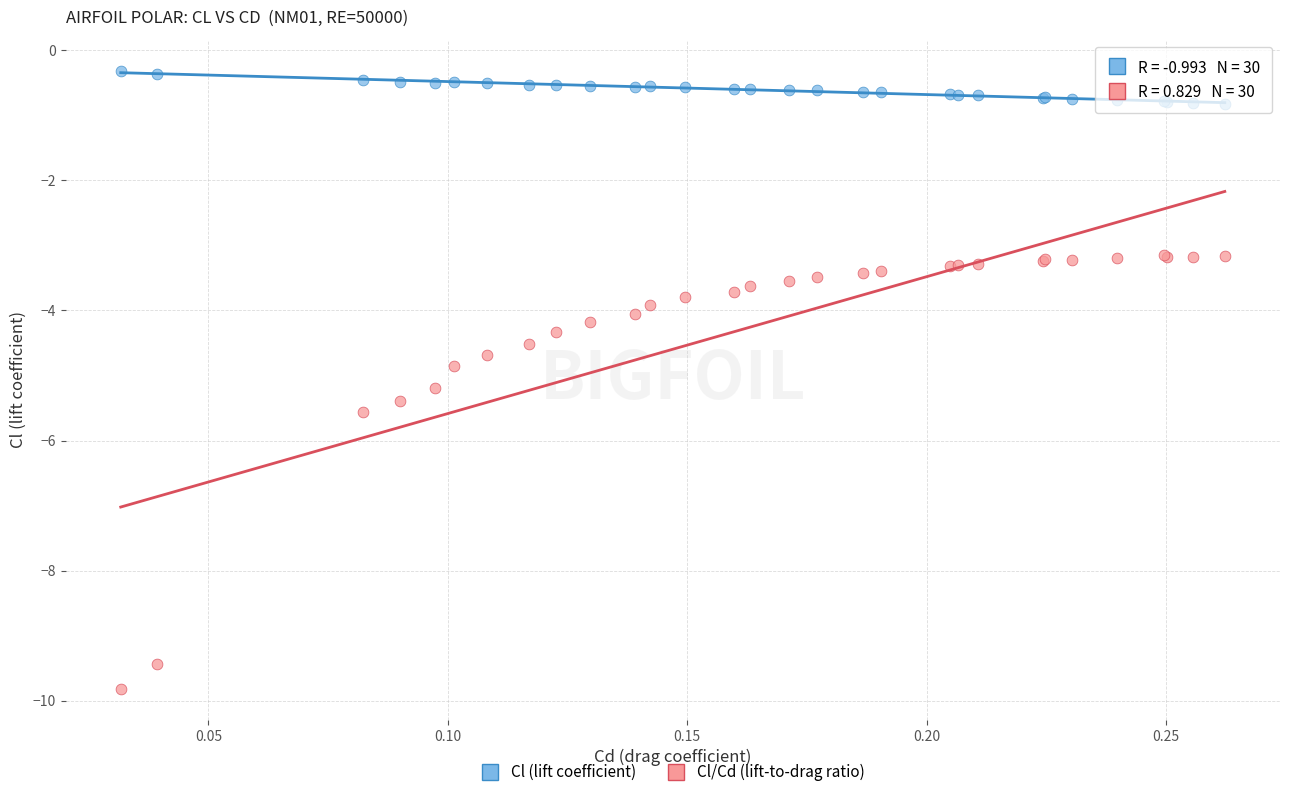

Which series contains the lowest Y value?

Cl/Cd (lift-to-drag ratio)